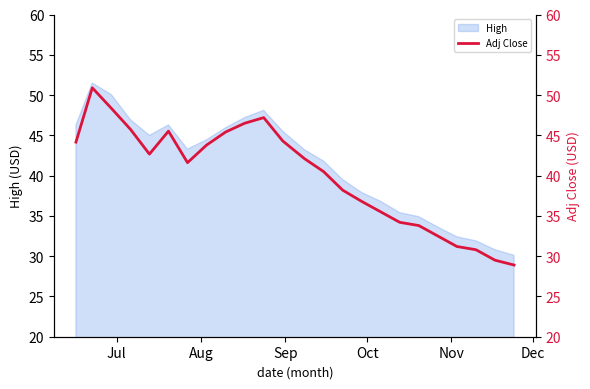

What is the difference between the maximum and second lowest values?

21.4